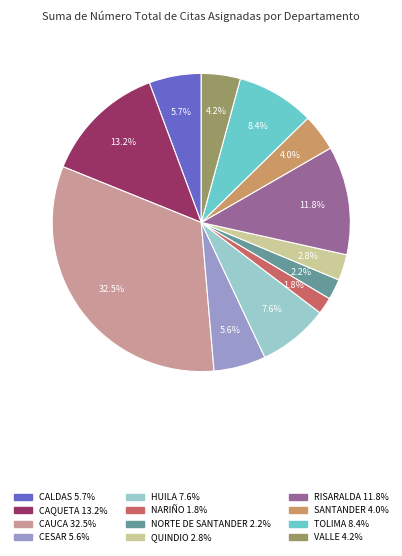

To the nearest percent, what percentage of the pie is NARIÑO?

2%